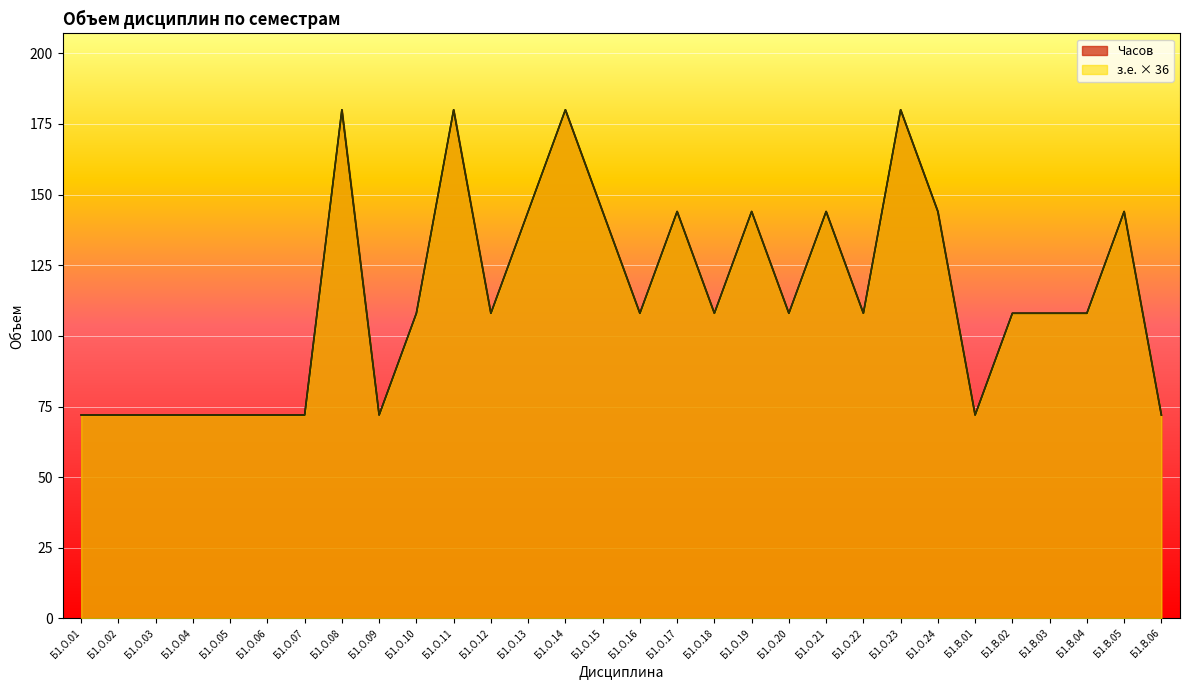

The з.е. series shows 247 at Б1.О.15. True or false?

False